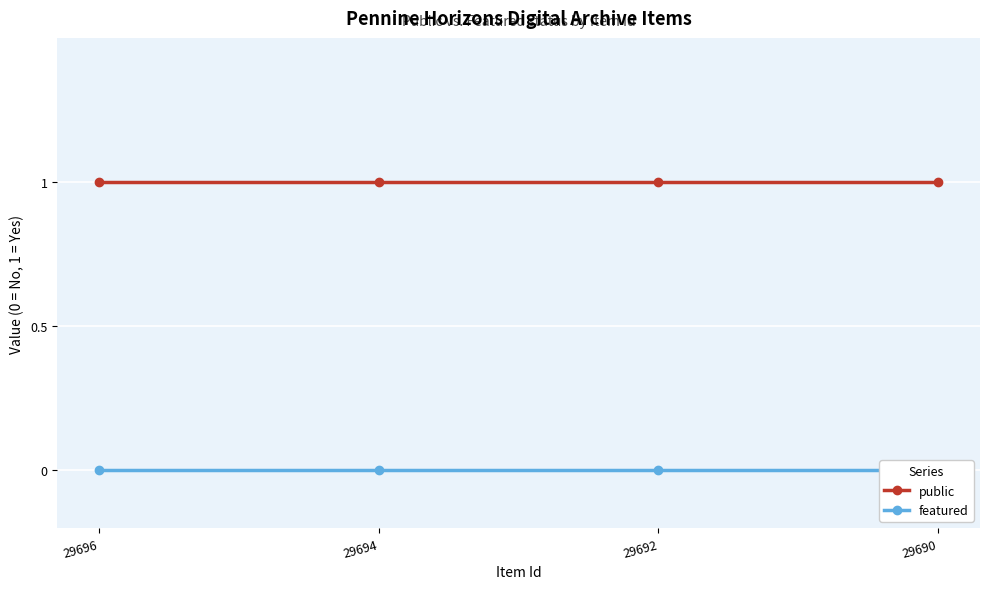

Reading left to right, what are all the values shown in this chart?

public: 1	1	1	1
featured: 0	0	0	0